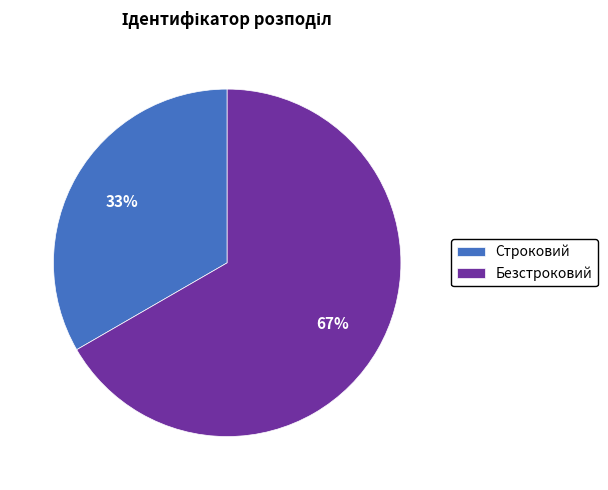

True or false: Строковий accounts for 22% of the total.

False